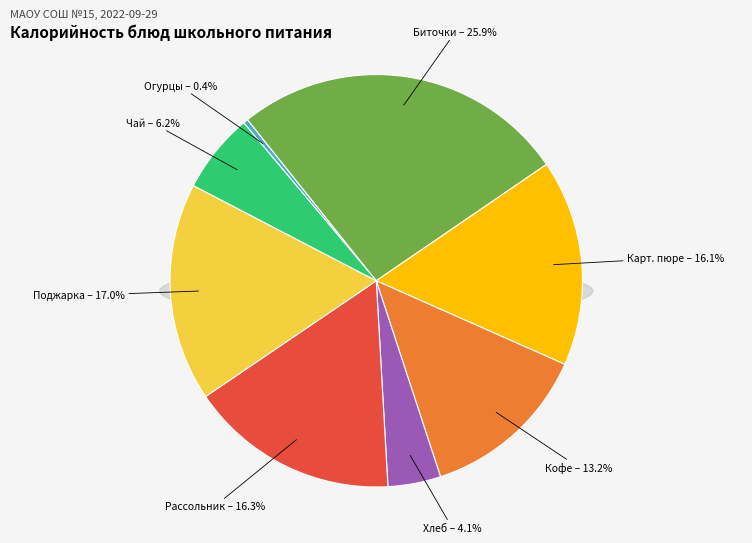

Does Картофельное пюре represent more than half of the total?

No